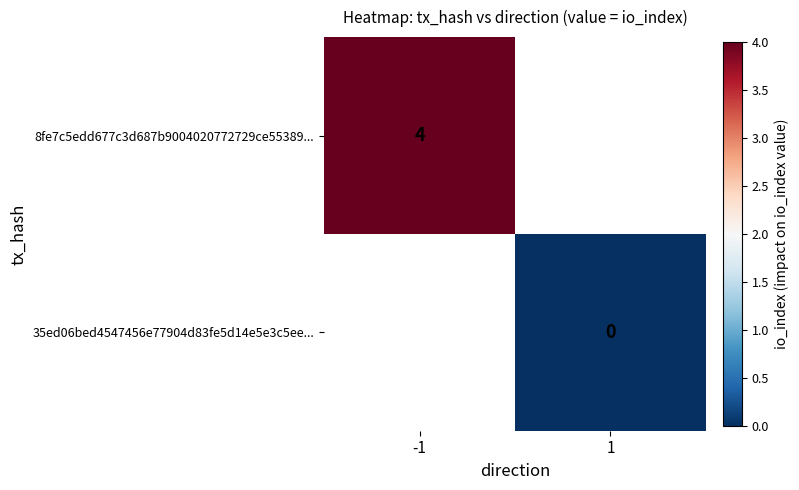

The value of 8fe7c5edd677c3d687b9004020772729ce55389... at -1 is 7. True or false?

False